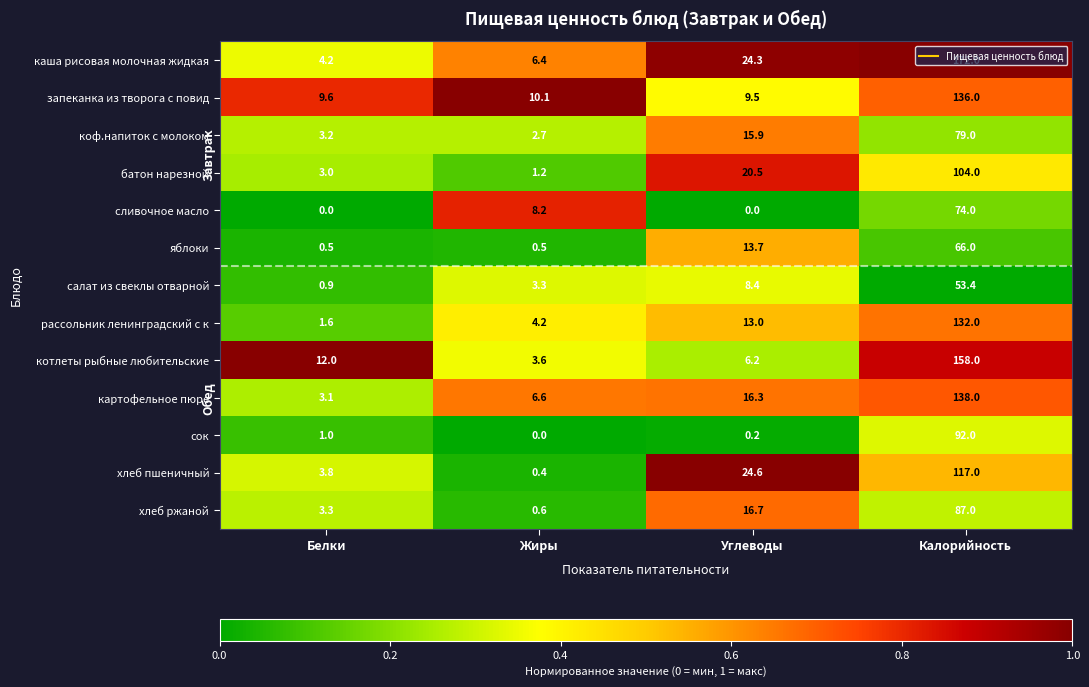

What is the difference between the second highest and minimum values in the хлеб пшеничный series?

24.2